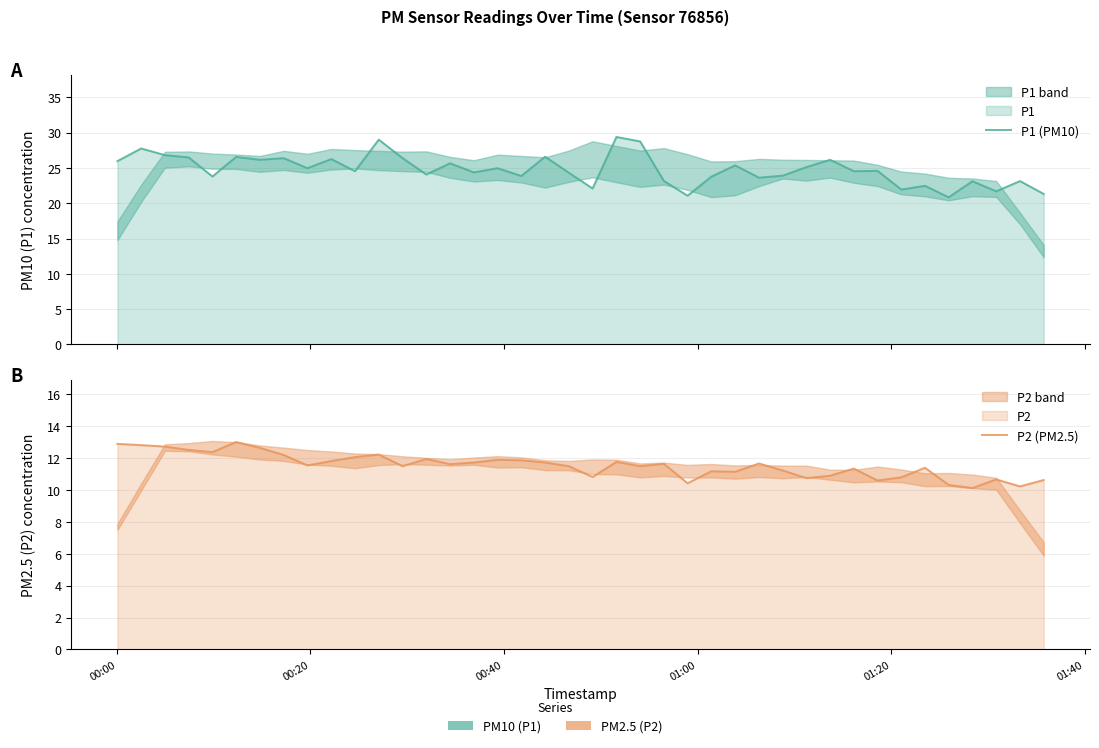

What is the value of the P1 (PM10) point at the 28th from the left?

23.6